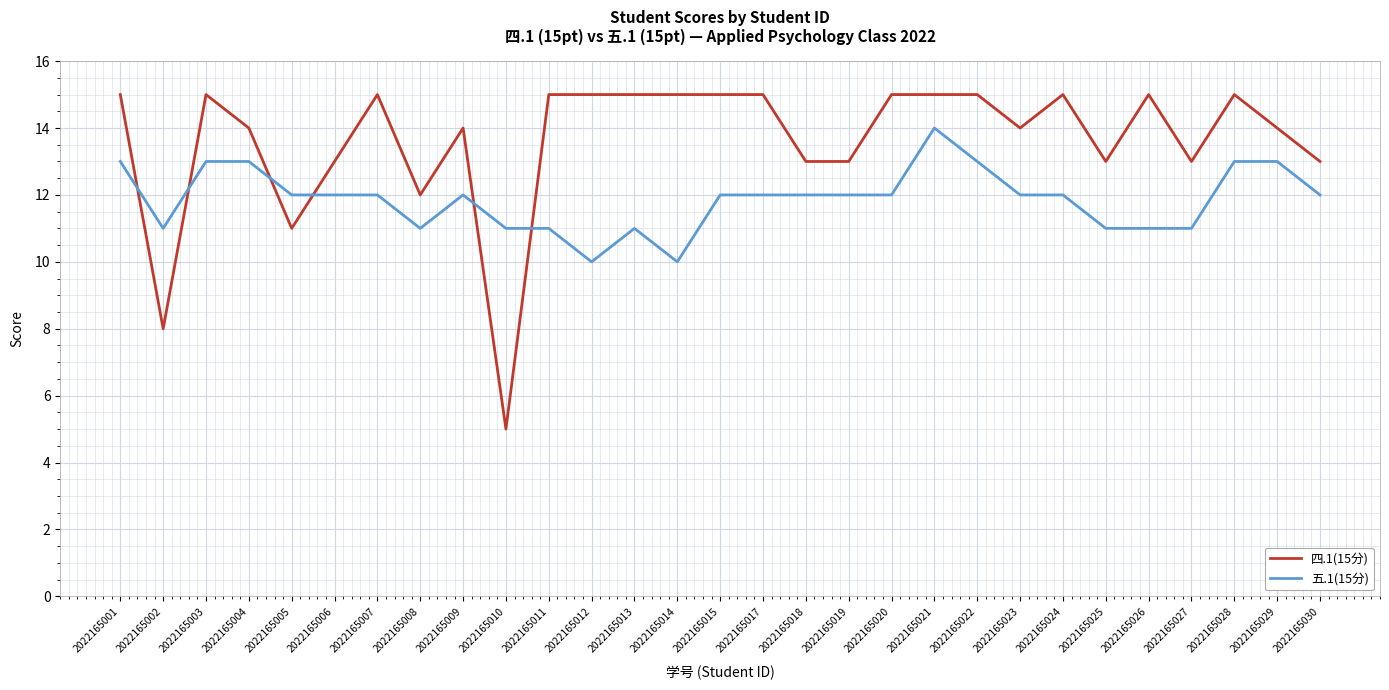

What is the spread (max minus min) of values at 2022165020?

3